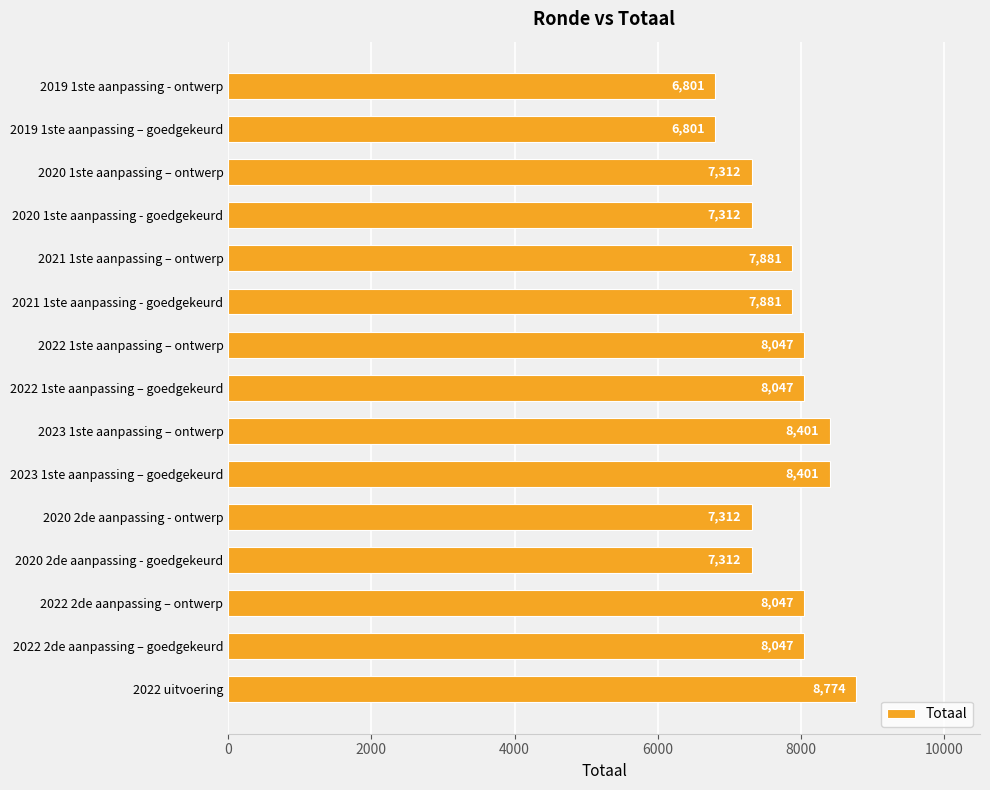

What is the ratio of the value at 2022 2de aanpassing – goedgekeurd to the value at 2023 1ste aanpassing – goedgekeurd?

1.0